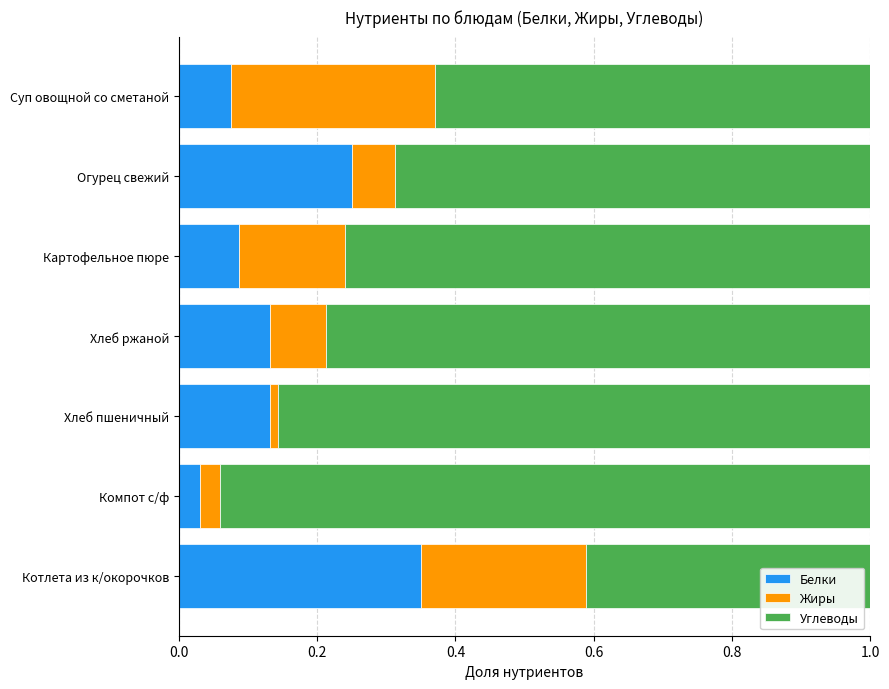

What is the total value across all series at Огурец свежий?

1.0